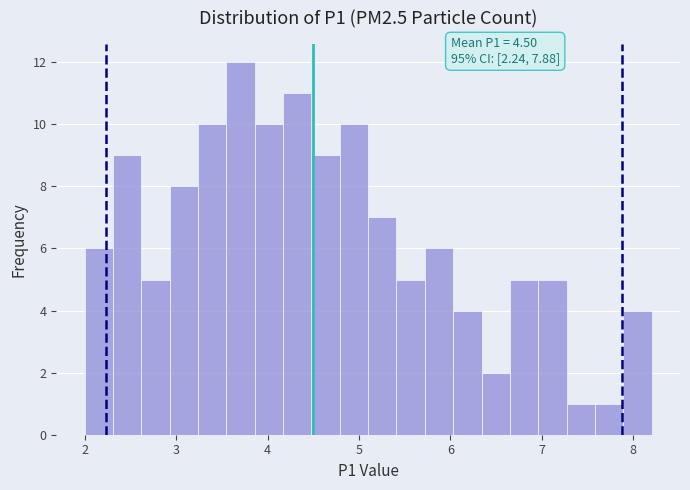

Around what value on the x-axis is the tallest bar? Give the approximate position of its centre, as read against the axis.

3.7